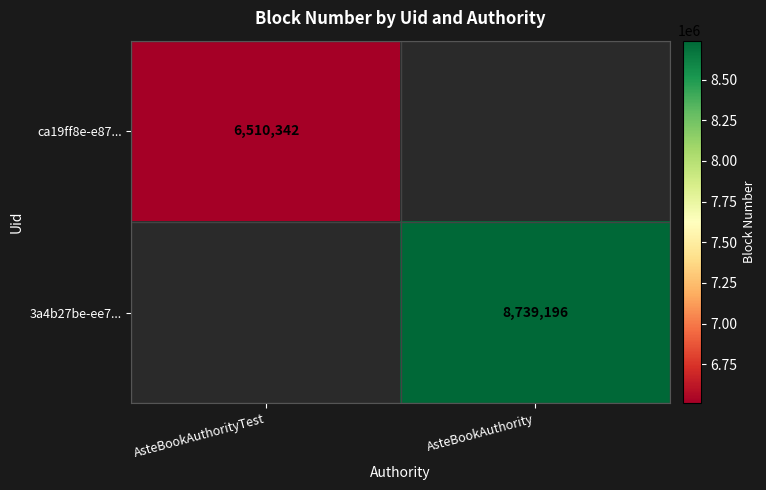

True or false: ca19ff8e-e87... has a value of 10762794 at AsteBookAuthorityTest.

False